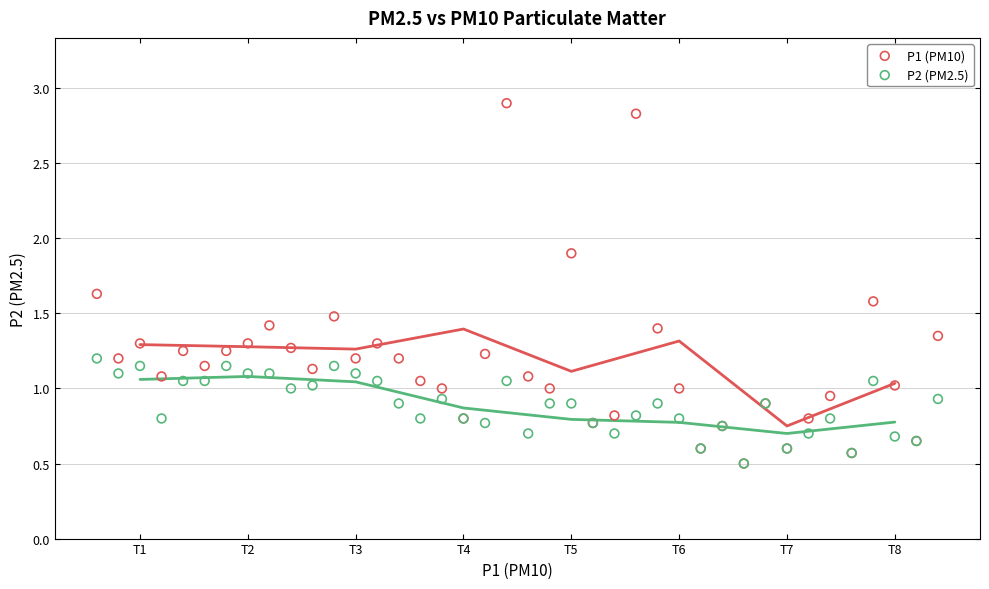

Which series has the largest Y range (max minus min)?

P1 (PM10)